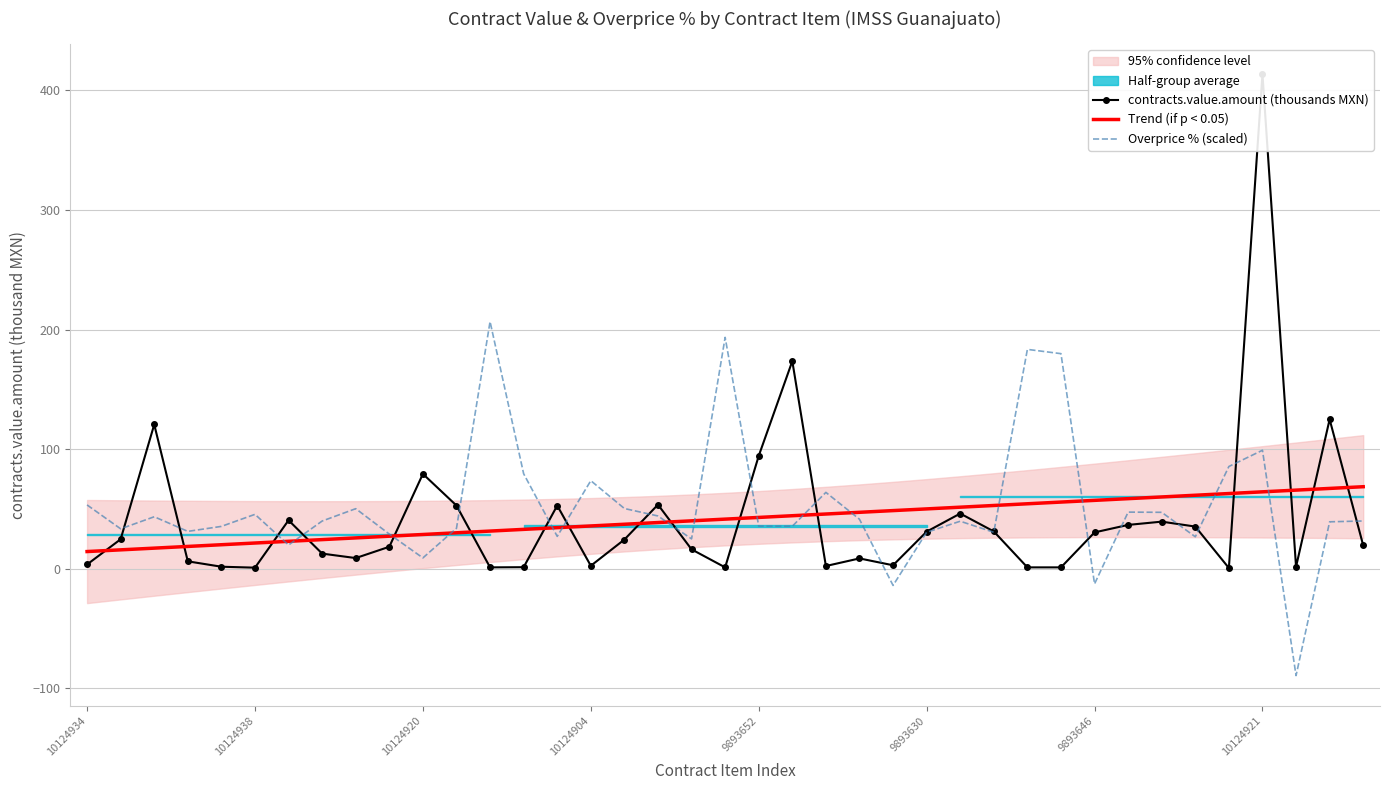

What is the lowest value of the contracts.value.amount (thousands MXN) series?

0.7